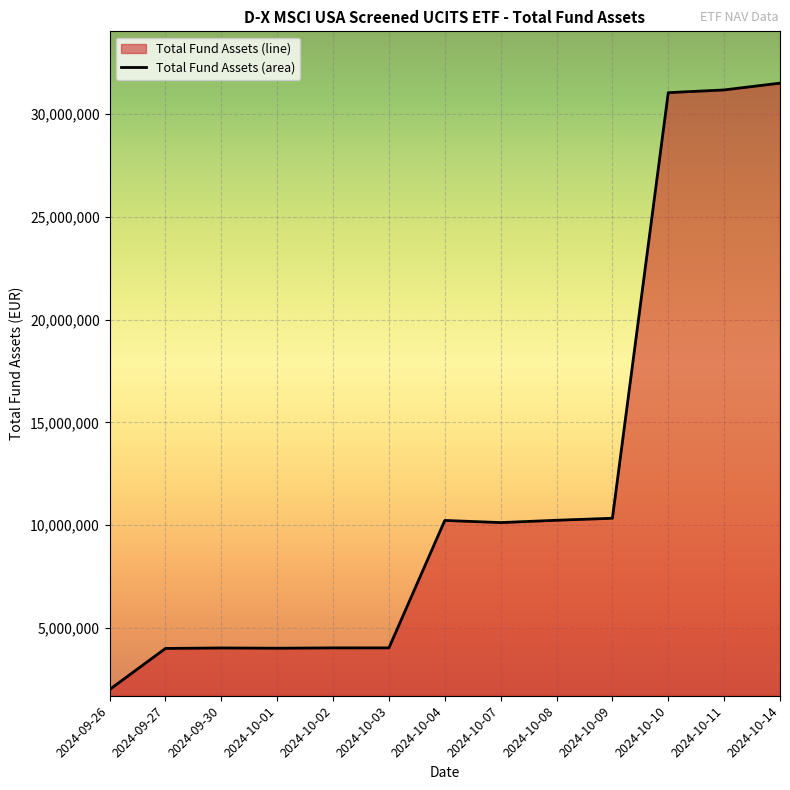

Which label corresponds to the largest value in the chart?

2024-10-14